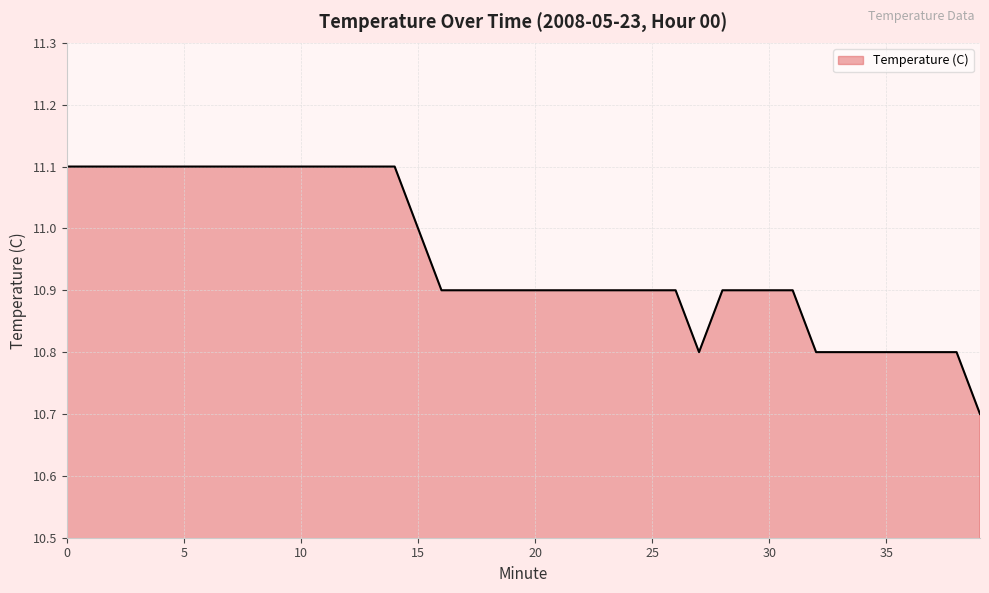

How many lines are shown in the chart?

1